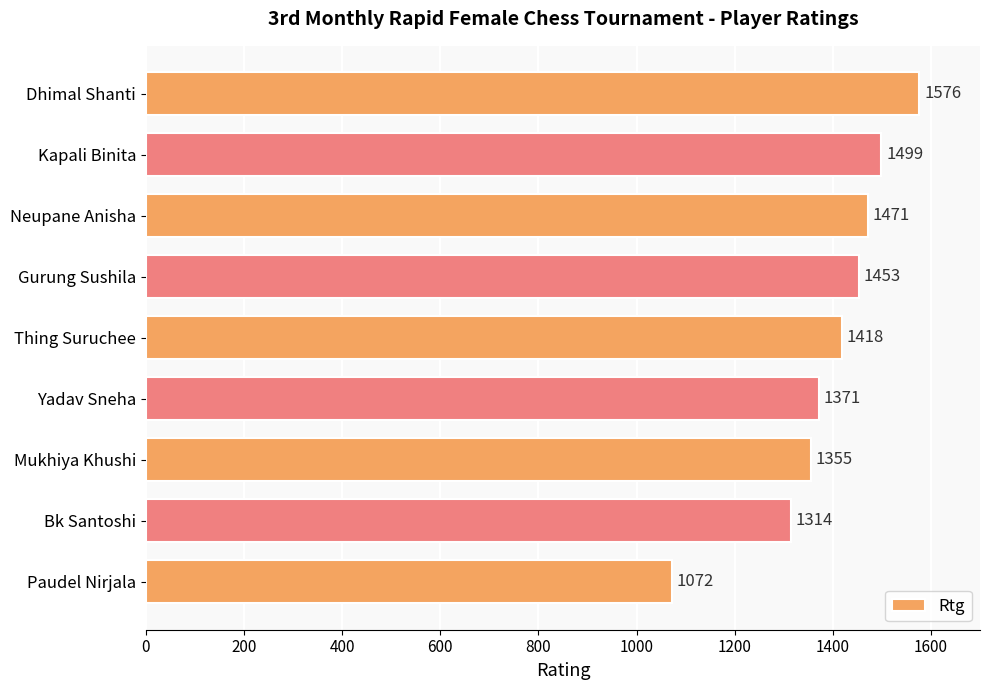

What is the change in value from Gurung Sushila to Yadav Sneha?

-82